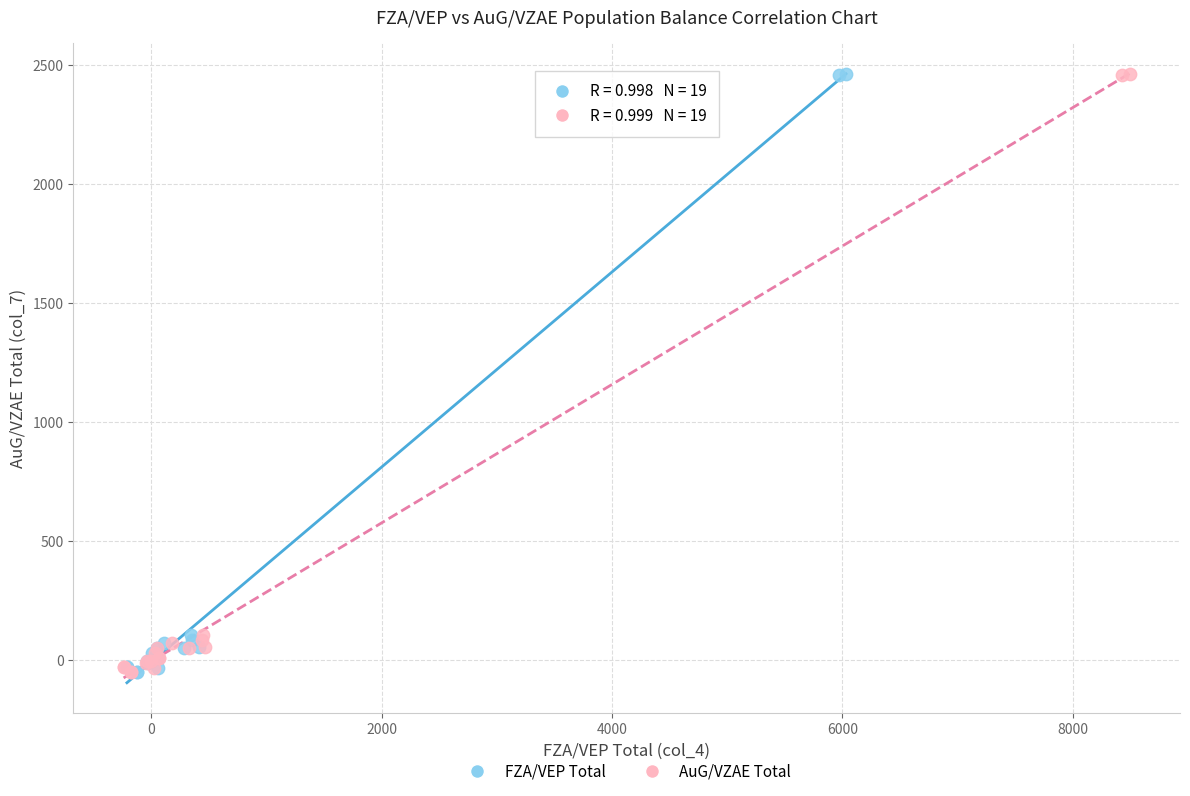

What are all the series names shown in the legend?

FZA/VEP Total, AuG/VZAE Total